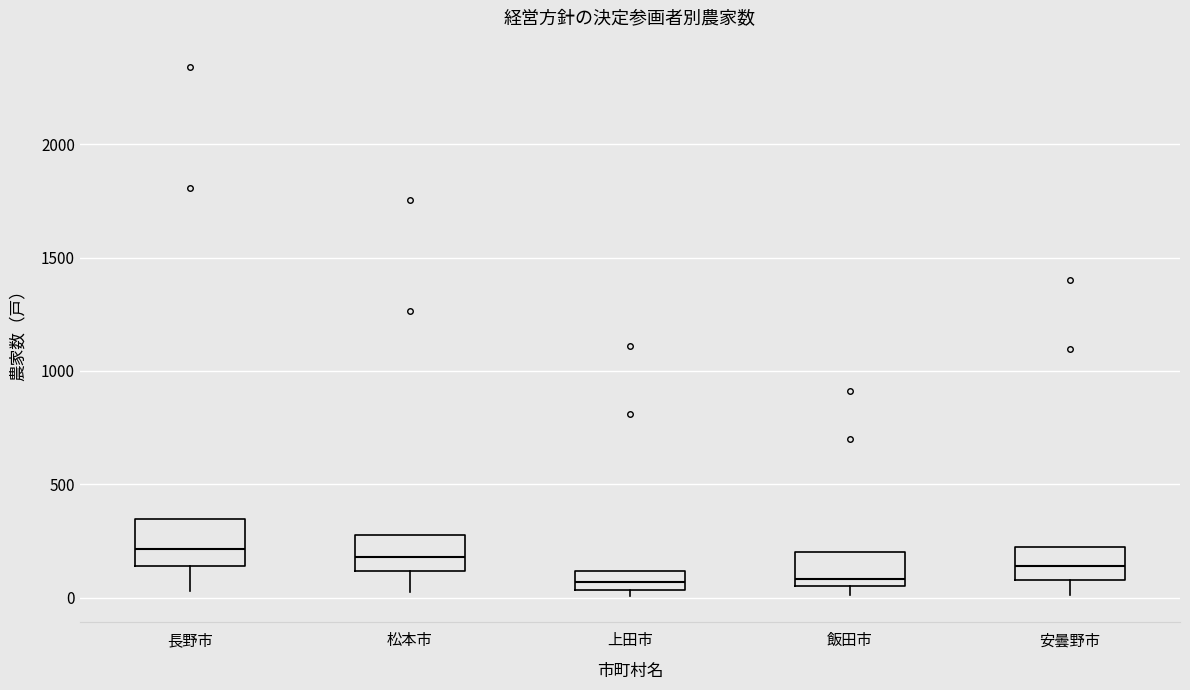

Reading left to right, transcribe this box plot: for each box, give where its median line is, the range the box spans, and where its two whiskers end, as read against the y-axis. The values are not printed on the chart, so give them approximately, as read against the axis.

長野市: median 200, box 150 to 350, whiskers 50 to 350
松本市: median 200, box 100 to 300, whiskers 50 to 300
上田市: median 50 (inside the box), box 50 to 100, whiskers 0 to 100
飯田市: median 100, box 50 to 200, whiskers 0 to 200
安曇野市: median 150, box 100 to 200, whiskers 0 to 200